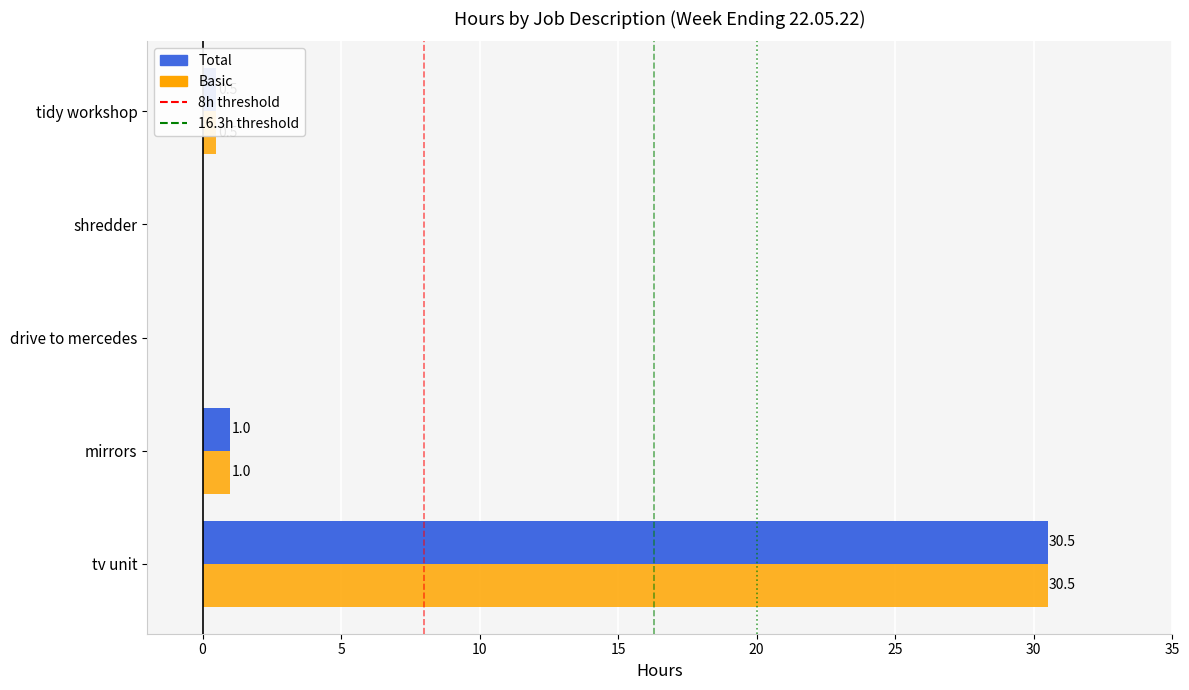

What is the sum of all Basic values?

32.0